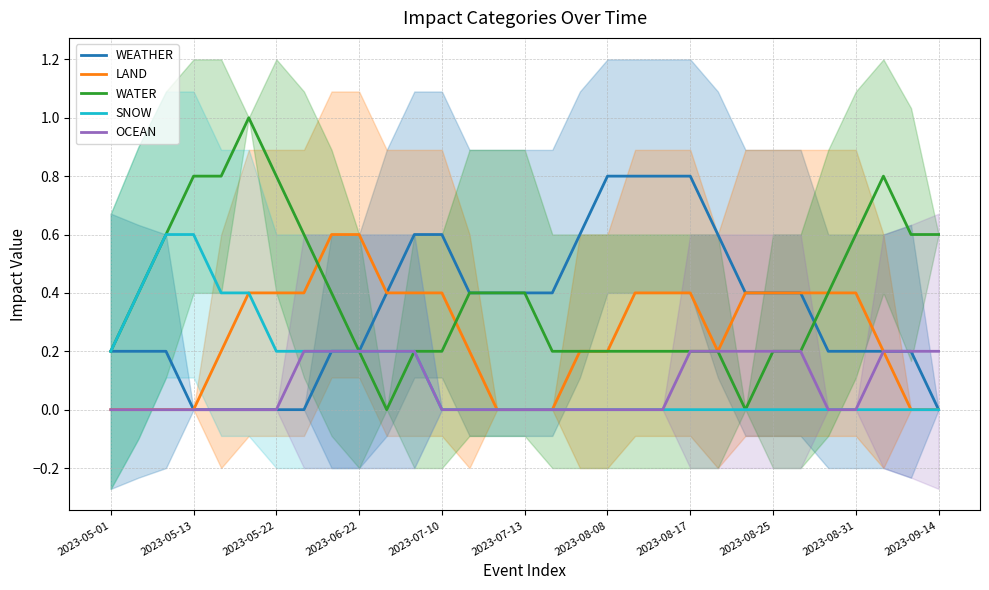

What is the highest value of the SNOW series?

0.6